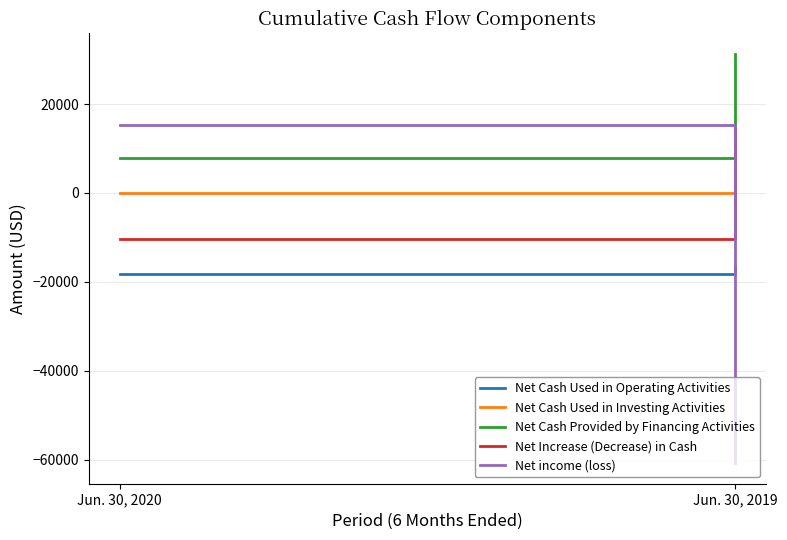

At which category is the sum across all series the highest?

Jun. 30, 2020